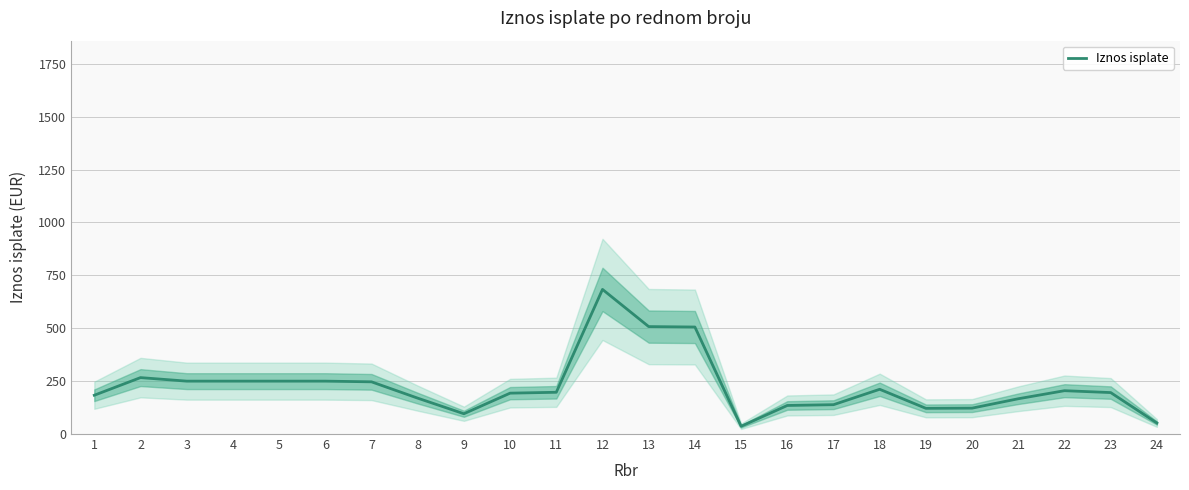

List the labels in order of value, smallest first.

15, 24, 9, 19, 20, 16, 17, 21, 8, 1, 10, 23, 11, 22, 18, 7, 3, 4, 5, 6, 2, 14, 13, 12